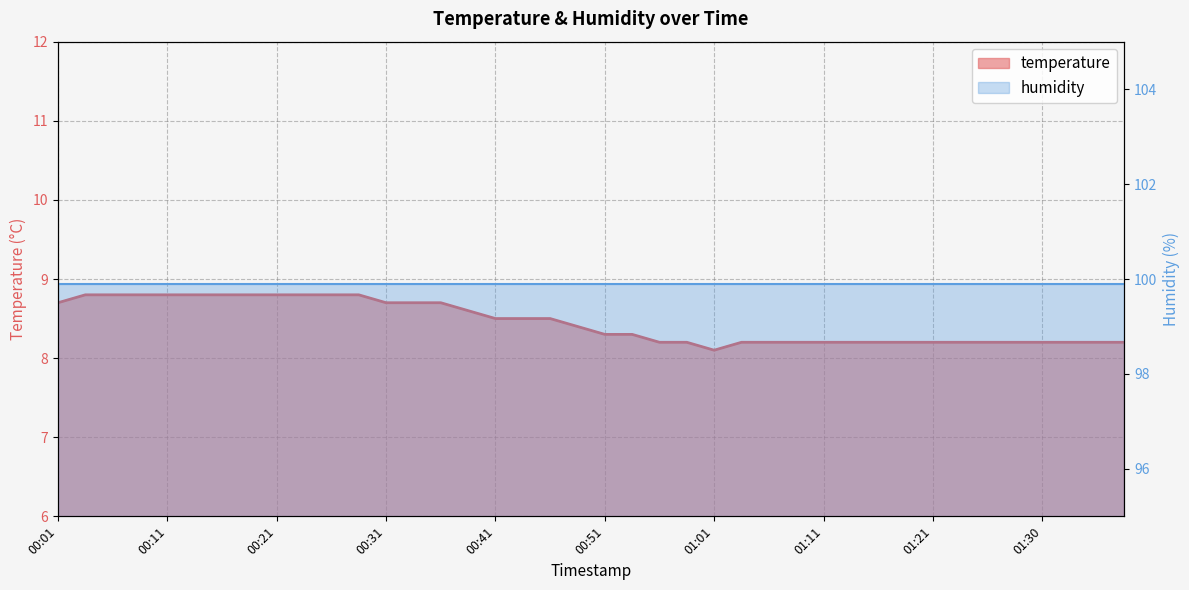

What is the maximum value shown in the chart?

8.8